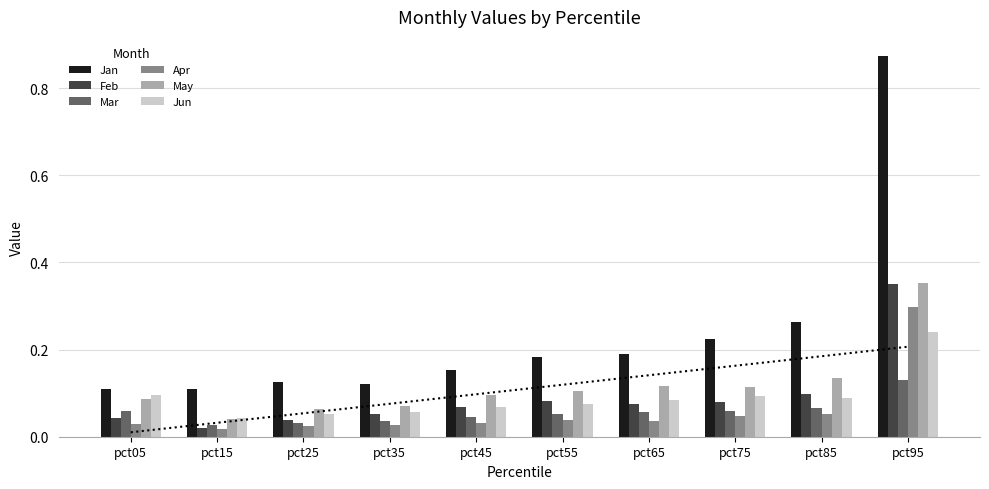

What is the difference between the second highest and minimum values in the Jun series?

0.1